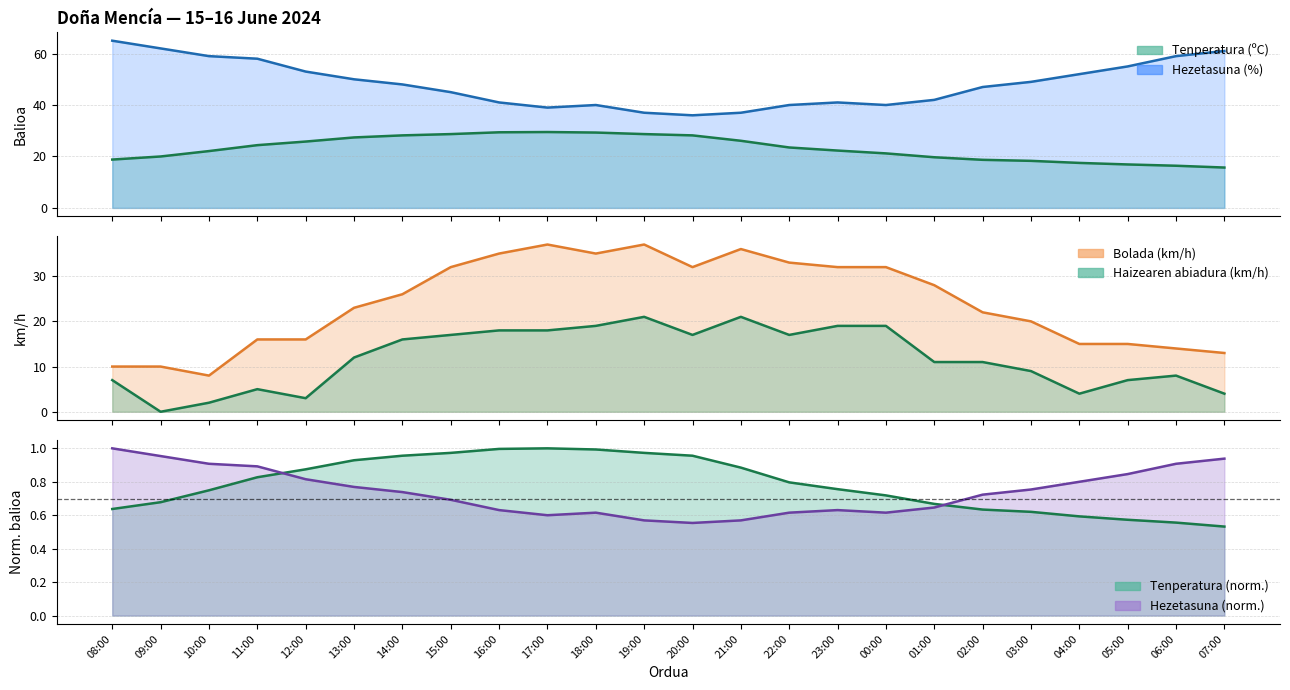

What is the difference between the maximum and minimum values in the Bolada (km/h) series?

29.0